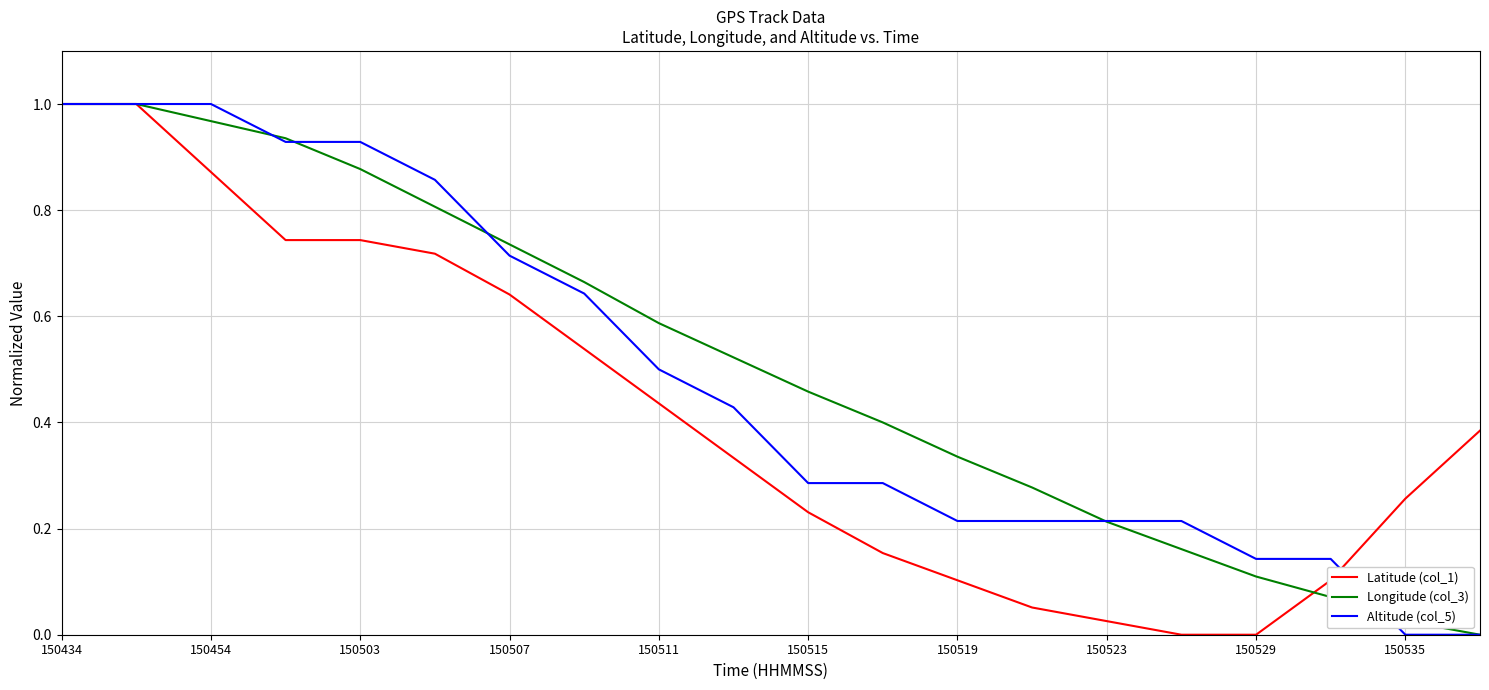

Is it true that Longitude (col_3) equals 0.6 at 150519?

False